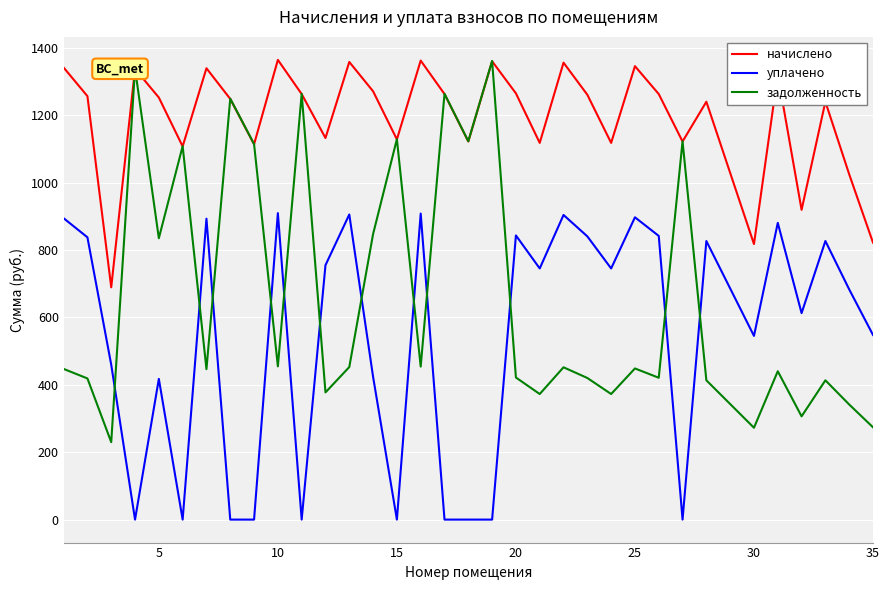

Which series has the widest spread of values?

задолженность